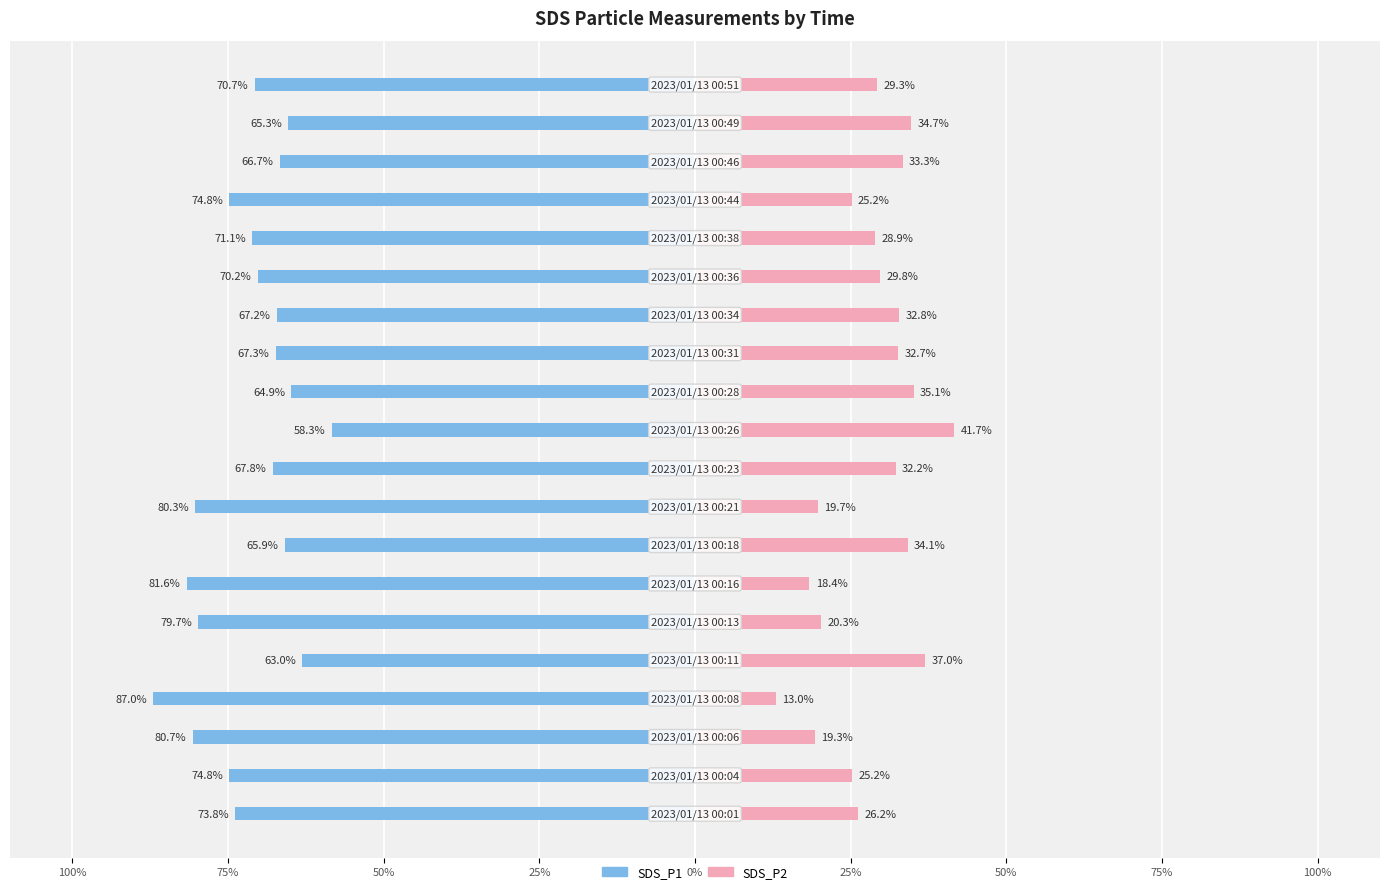

Between 0% and 15, which series saw the biggest shift?

SDS_P2